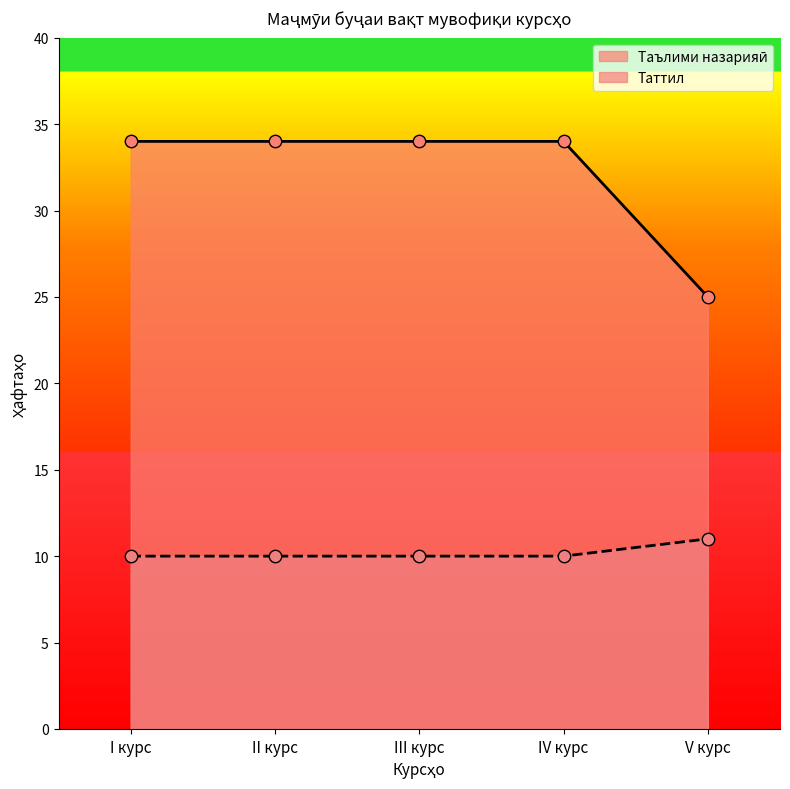

Is the value of Таълими назарияӣ at II курс greater than the value of Таттил at II курс?

Yes